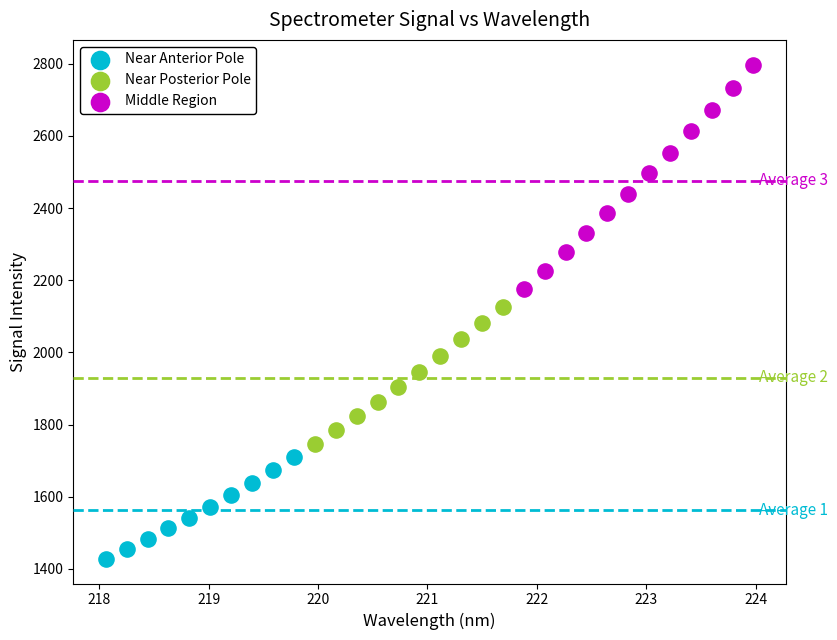

Which series has the widest spread of Y values?

Middle Region